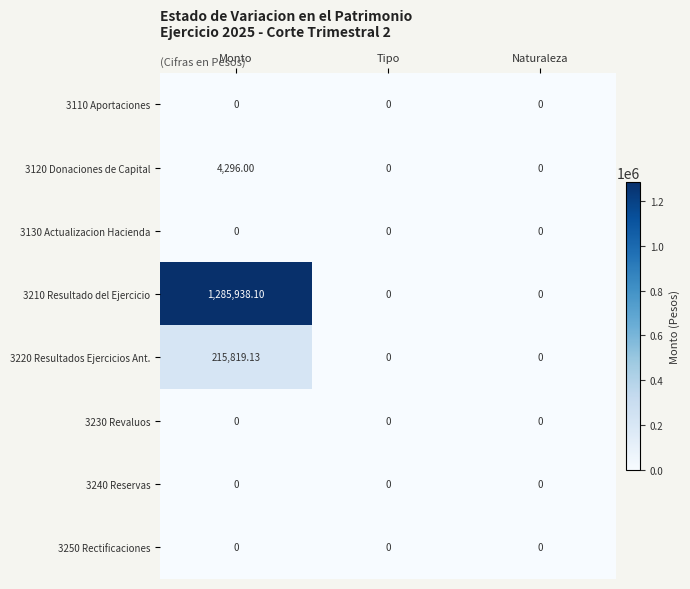

How many distinct data groups are displayed?

8